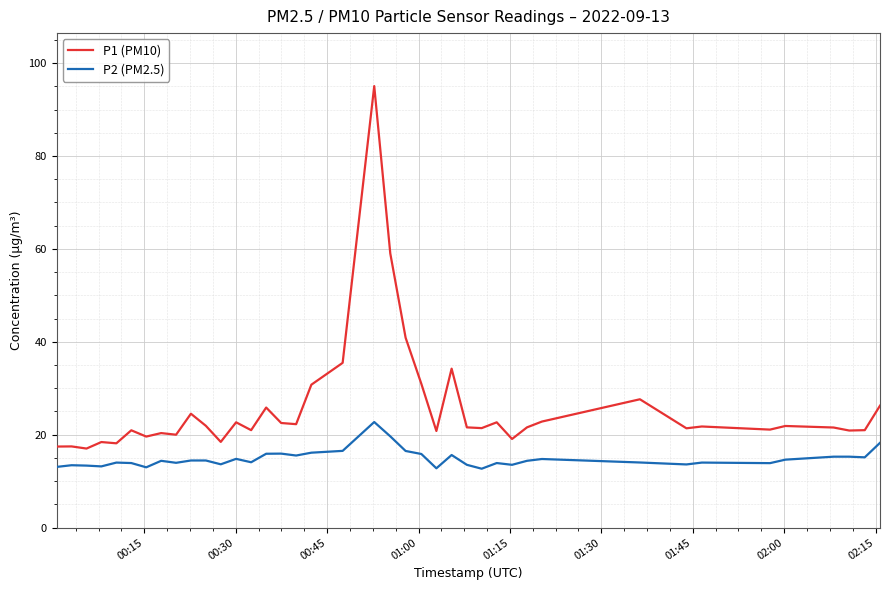

What is the highest value of the P2 (PM2.5) series?

22.7